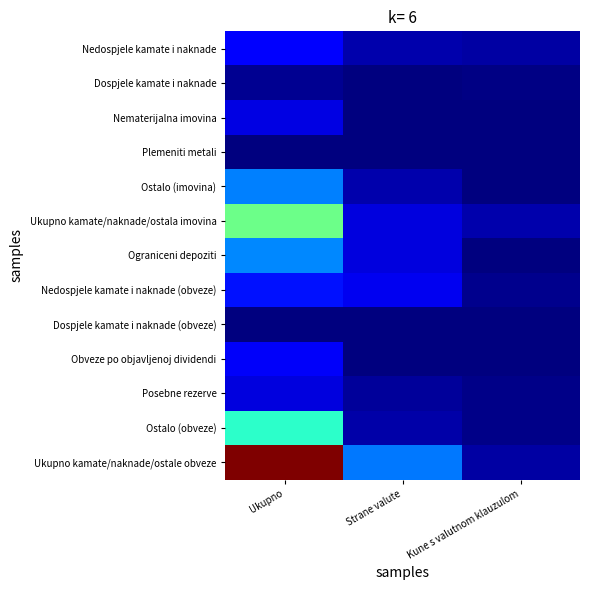

Rank the series at Strane valute from lowest to highest value.

Nematerijalna imovina, Plemeniti metali, Obveze po objavljenoj dividendi, Dospjele kamate i naknade (obveze), Dospjele kamate i naknade, Posebne rezerve, Ostalo (obveze), Ostalo (imovina), Nedospjele kamate i naknade, Ukupno kamate/naknade/ostala imovina, Ograniceni depoziti, Nedospjele kamate i naknade (obveze), Ukupno kamate/naknade/ostale obveze